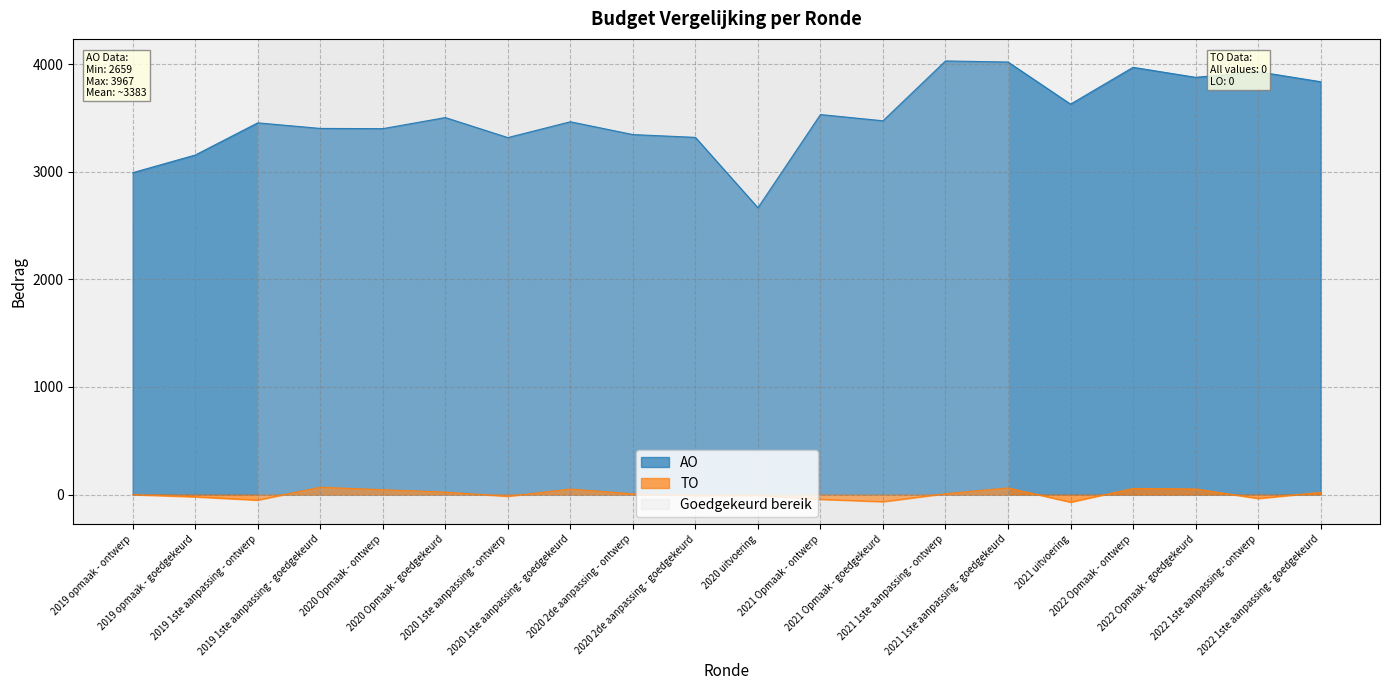

Is the value of AO at 2020 Opmaak - ontwerp greater than the value of LO at 2019 1ste aanpassing - ontwerp?

Yes